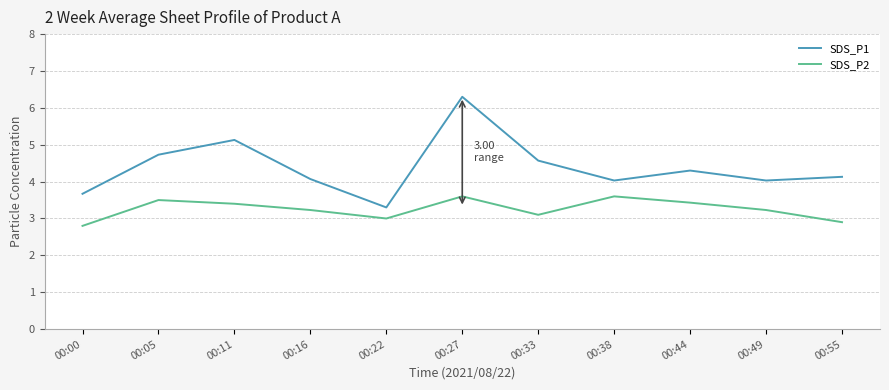

What is the difference between the maximum and minimum values in the SDS_P2 series?

0.8